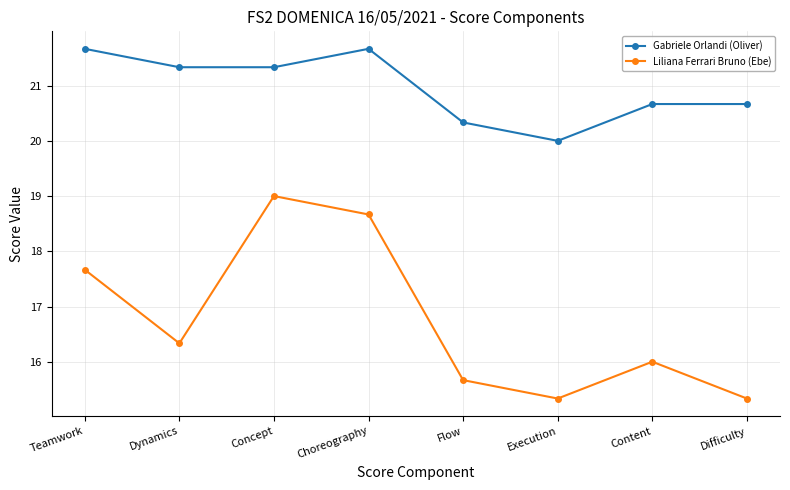

Which series has the largest total across all categories?

Gabriele Orlandi (Oliver)